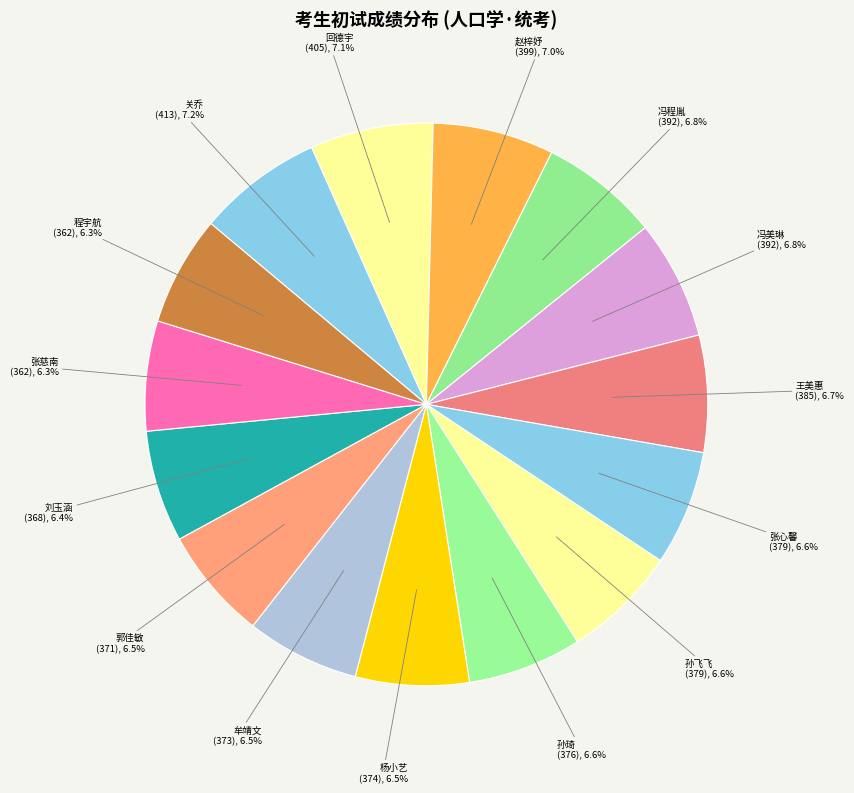

How much of the chart is everything except 关乔 (413)?

92.8%